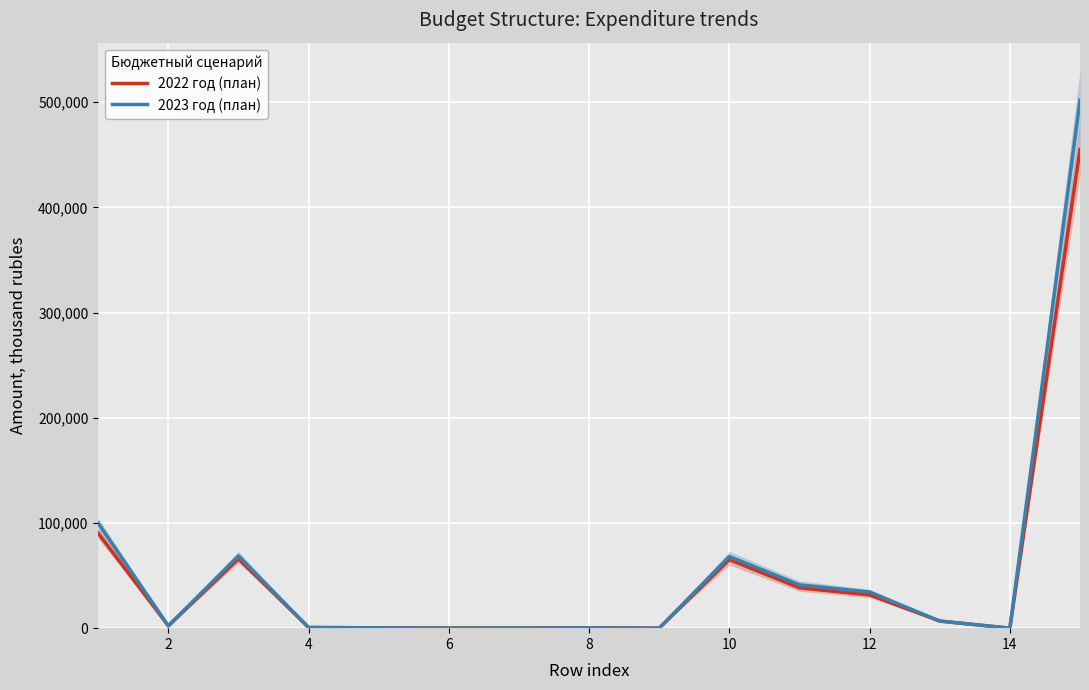

Reading left to right, list all the values displayed in this chart.

2022 год (план): 90210.1	2179.4	65932.6	647.0	315.0	139.0	176.0	320.0	12.0	65285.6	38357.6	31597.8	6758.3	1.5	454959.7
2023 год (план): 99709.6	2179.4	68720.6	635.0	315.0	139.0	176.0	320.0	0.0	68085.6	41157.6	34397.8	6758.3	1.5	501959.4